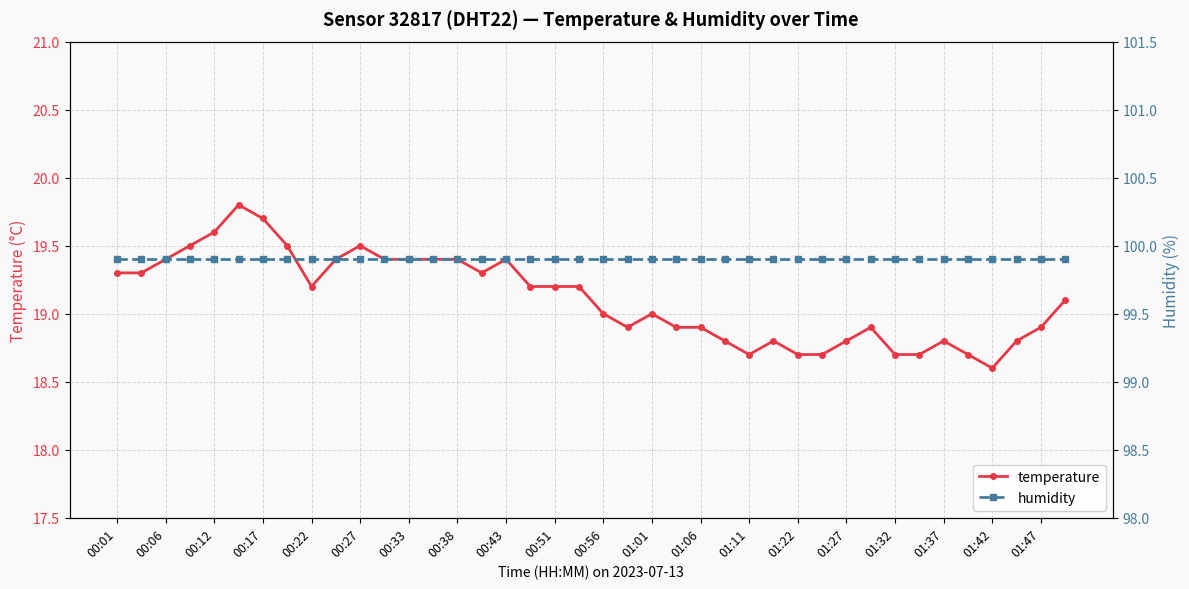

True or false: humidity has more than 2 interior local peaks.

False